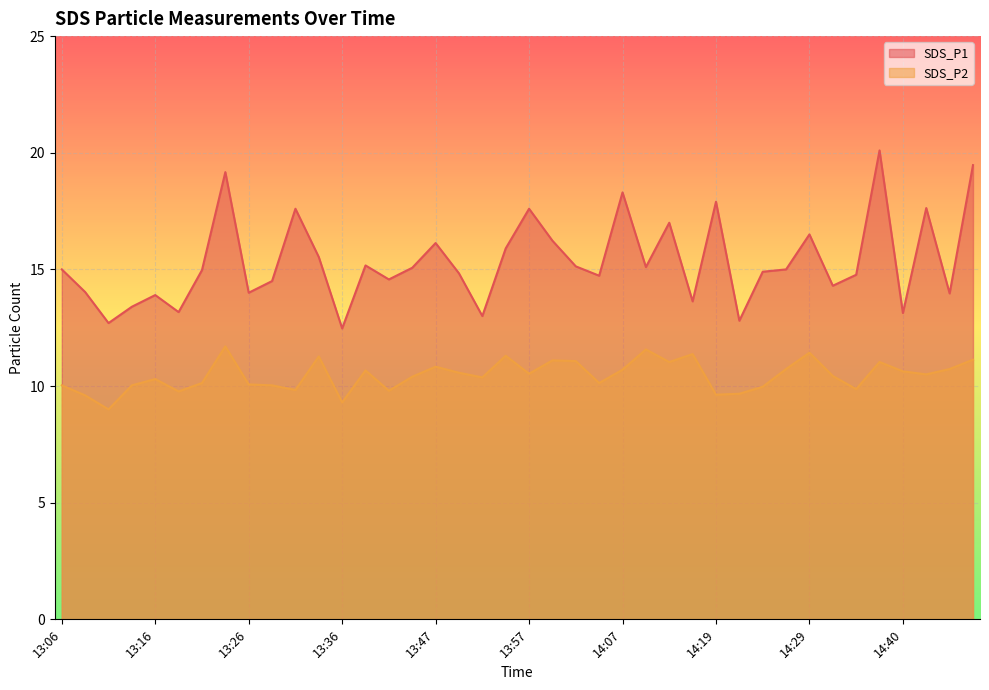

Reading left to right, list all the values displayed in this chart.

SDS_P1: 15.0	14.0	12.7	13.4	13.9	13.2	15.0	19.2	14.0	14.5	17.6	15.5	12.5	15.2	14.6	15.1	16.1	14.8	13.0	15.9	17.6	16.2	15.1	14.7	18.3	15.1	17.0	13.6	17.9	12.8	14.9	15.0	16.5	14.3	14.8	20.1	13.1	17.6	14.0	19.5
SDS_P2: 10.0	9.6	9.0	10.0	10.3	9.8	10.1	11.7	10.1	10.0	9.8	11.3	9.3	10.7	9.8	10.4	10.8	10.6	10.4	11.3	10.5	11.1	11.1	10.1	10.7	11.6	11.0	11.4	9.6	9.7	10.0	10.7	11.4	10.4	9.9	11.0	10.6	10.5	10.7	11.1